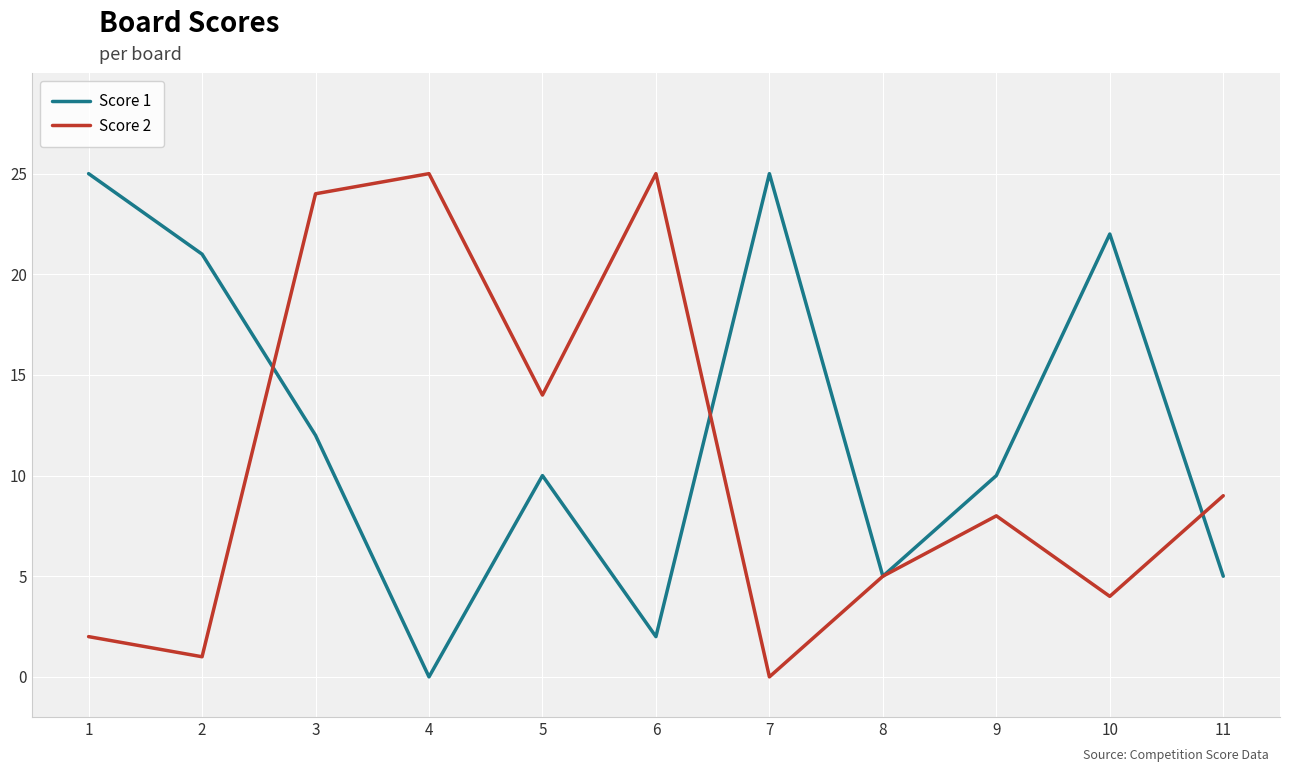

Where do Score 2 and Score 1 first cross each other?

2 and 3